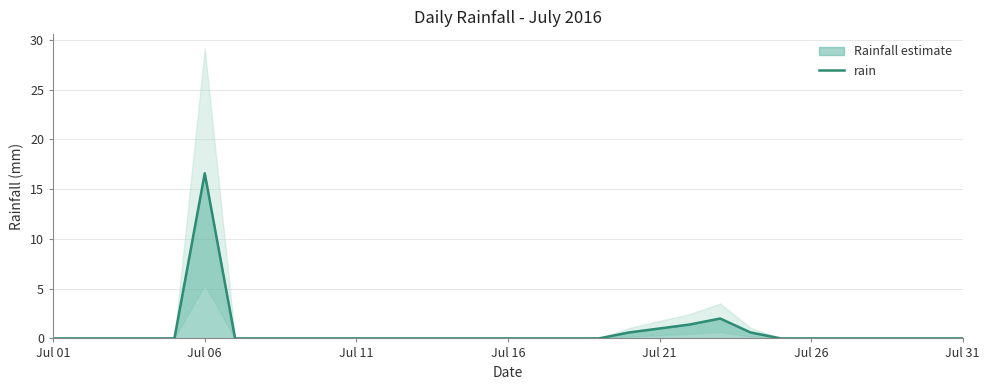

What is the highest value of the rain series?

16.6